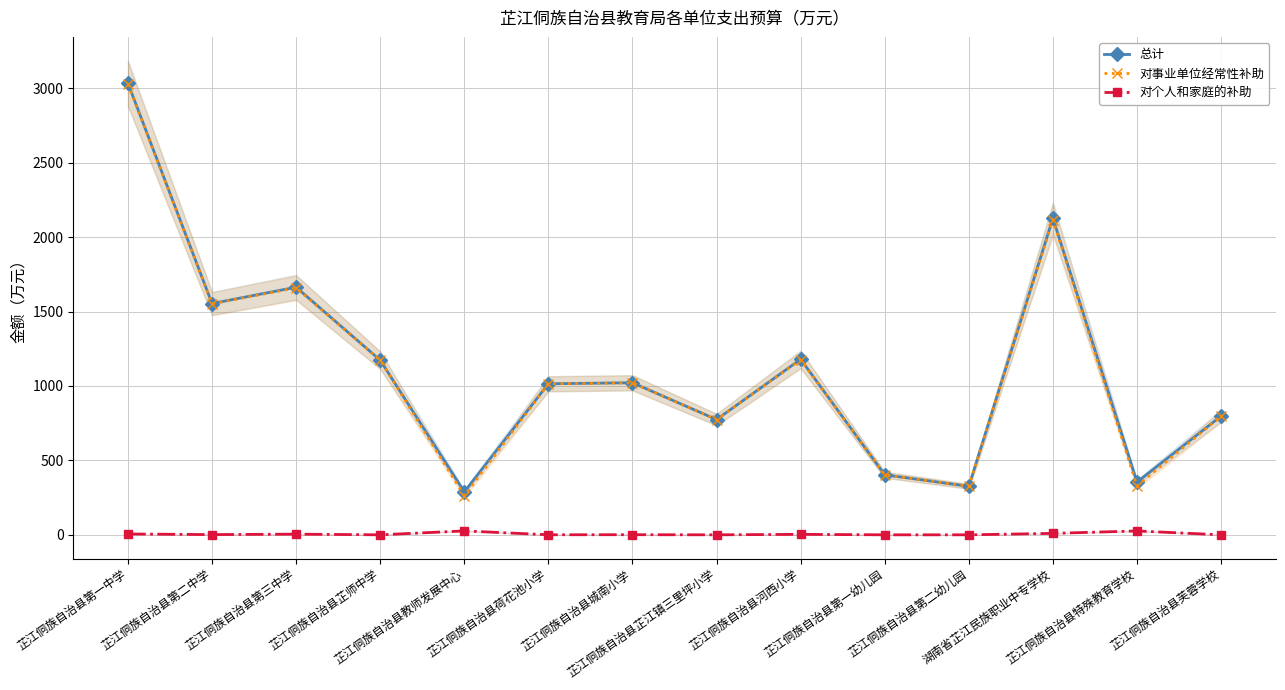

How many lines are shown in the chart?

3